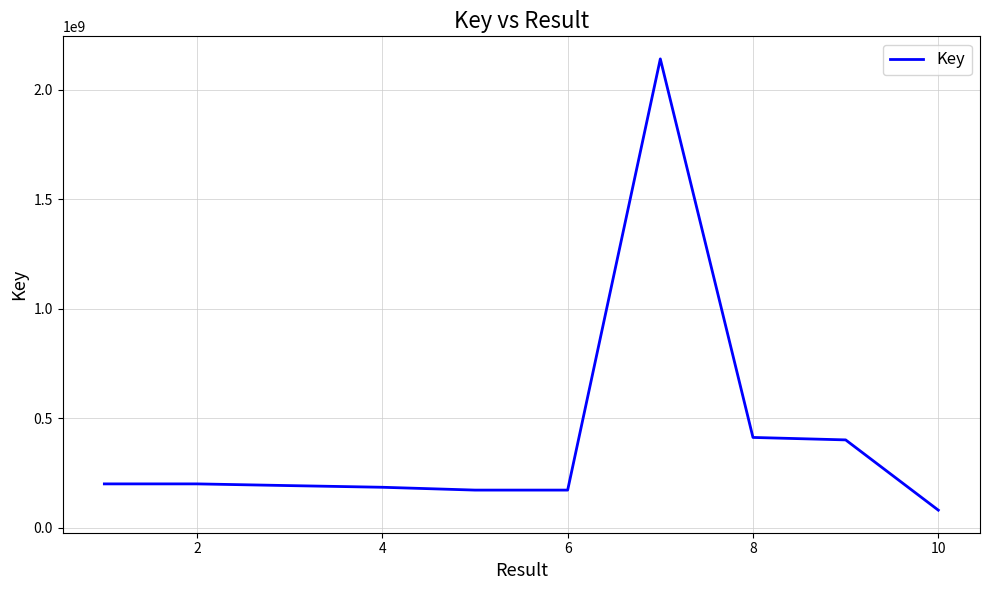

What is the minimum value shown in the chart?

79472058